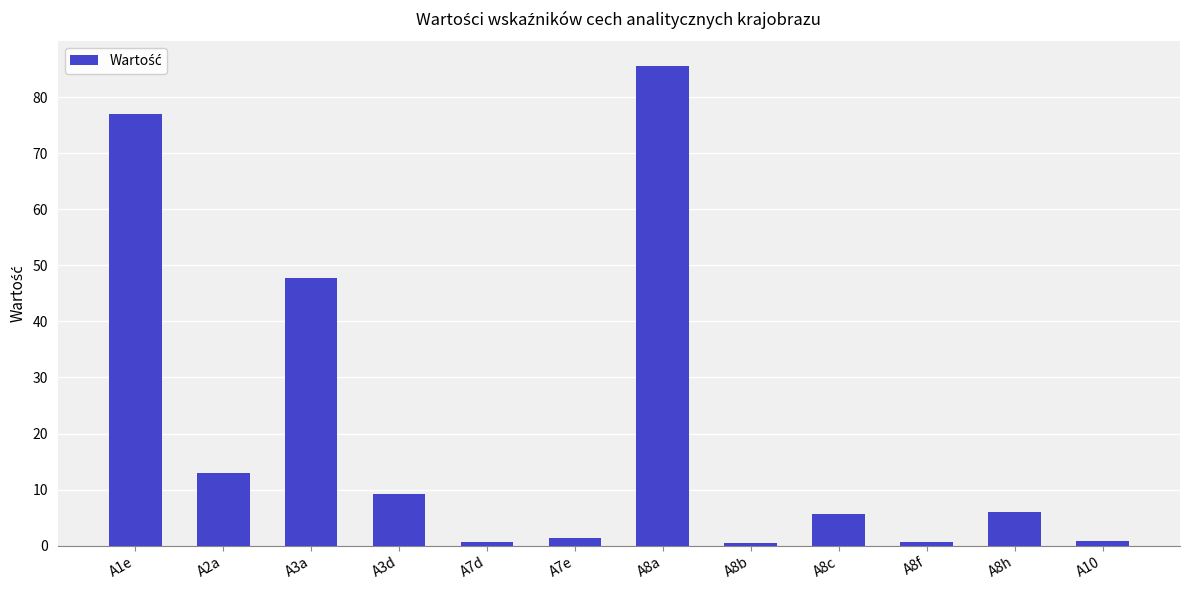

Approximately how many times larger is the value at A2a compared to A1e?

0.2